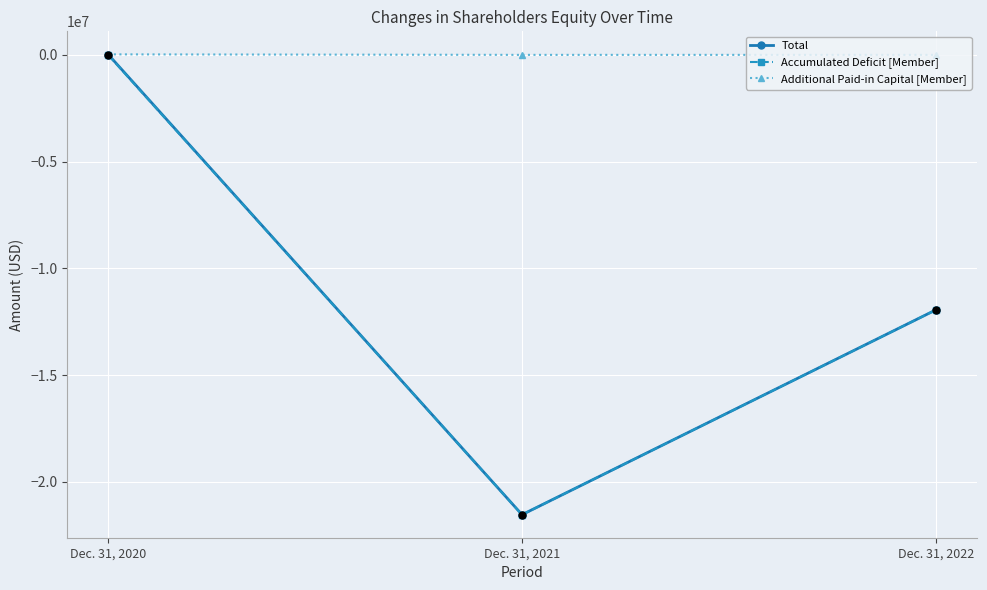

At which category is the sum across all series the highest?

Dec. 31, 2020